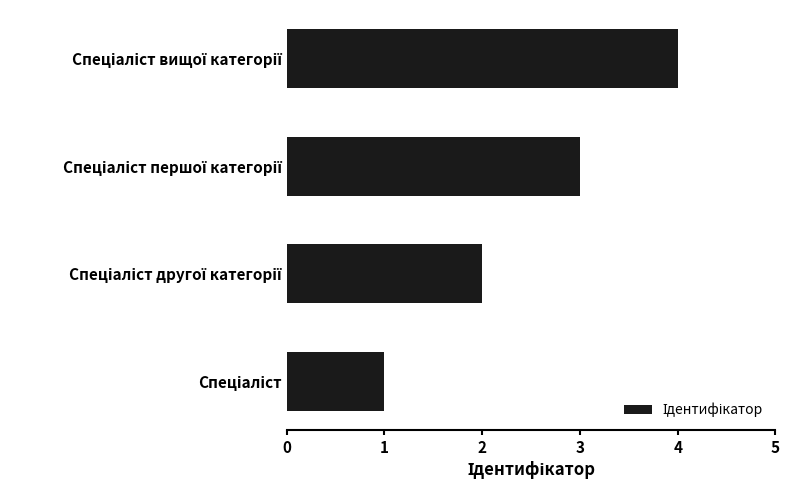

What is the difference between the maximum and minimum values?

3